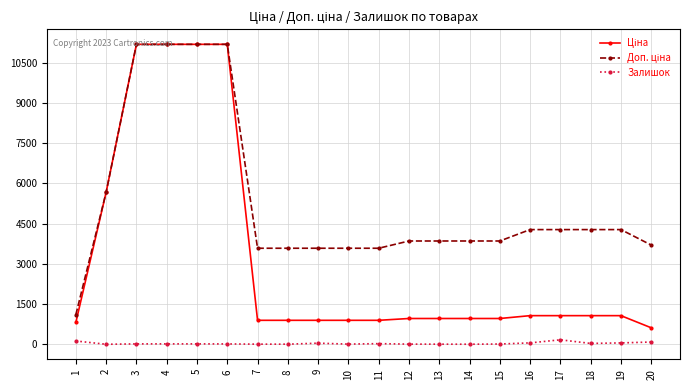

Count the number of categories in the chart.

20